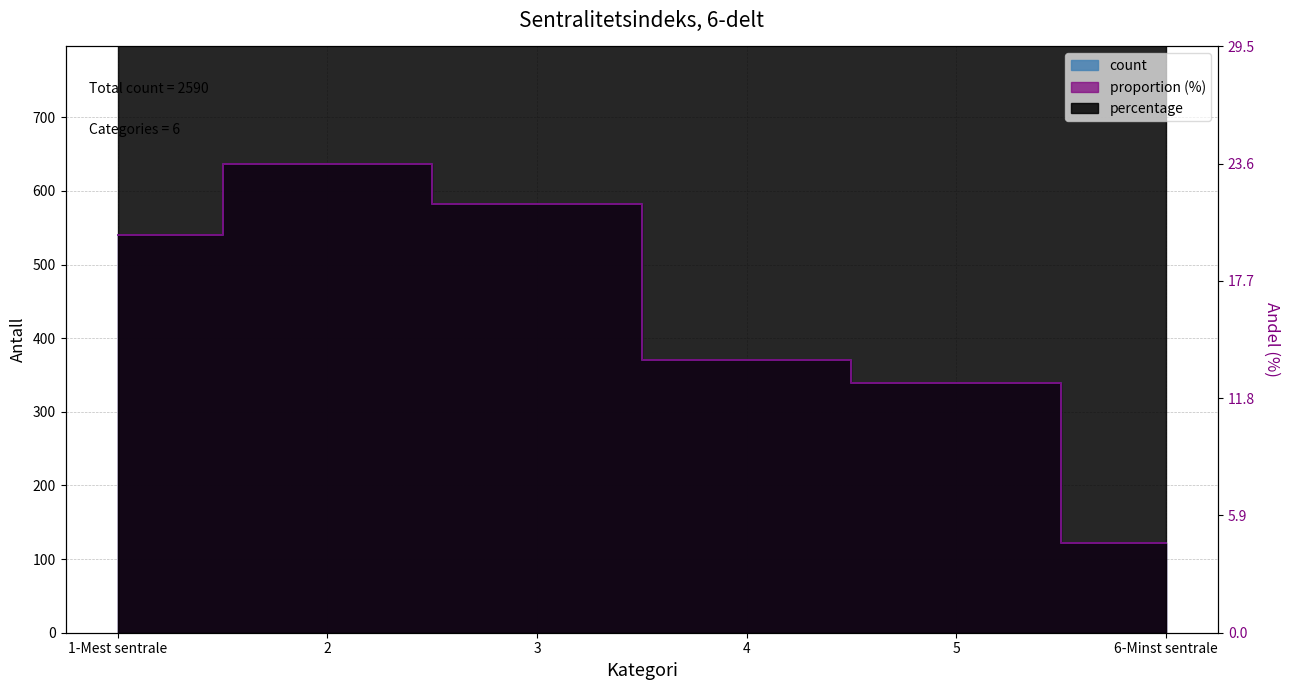

Does the chart have visible grid lines?

Yes